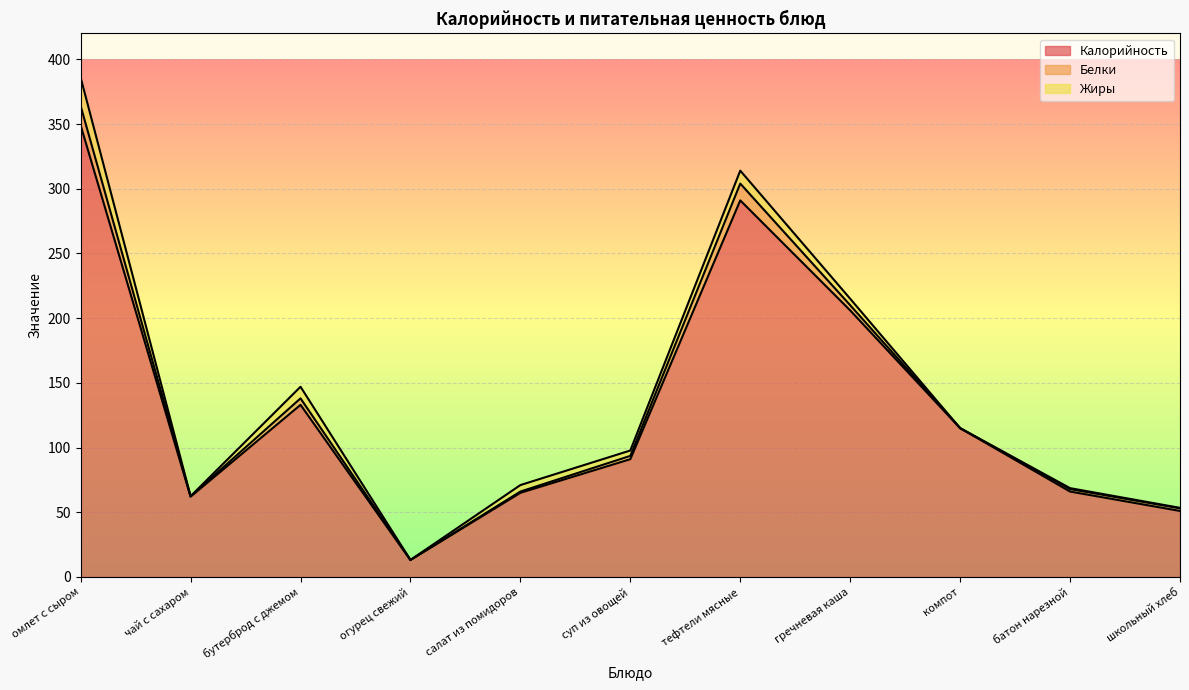

Read the Жиры value at тефтели мясные.

10.0